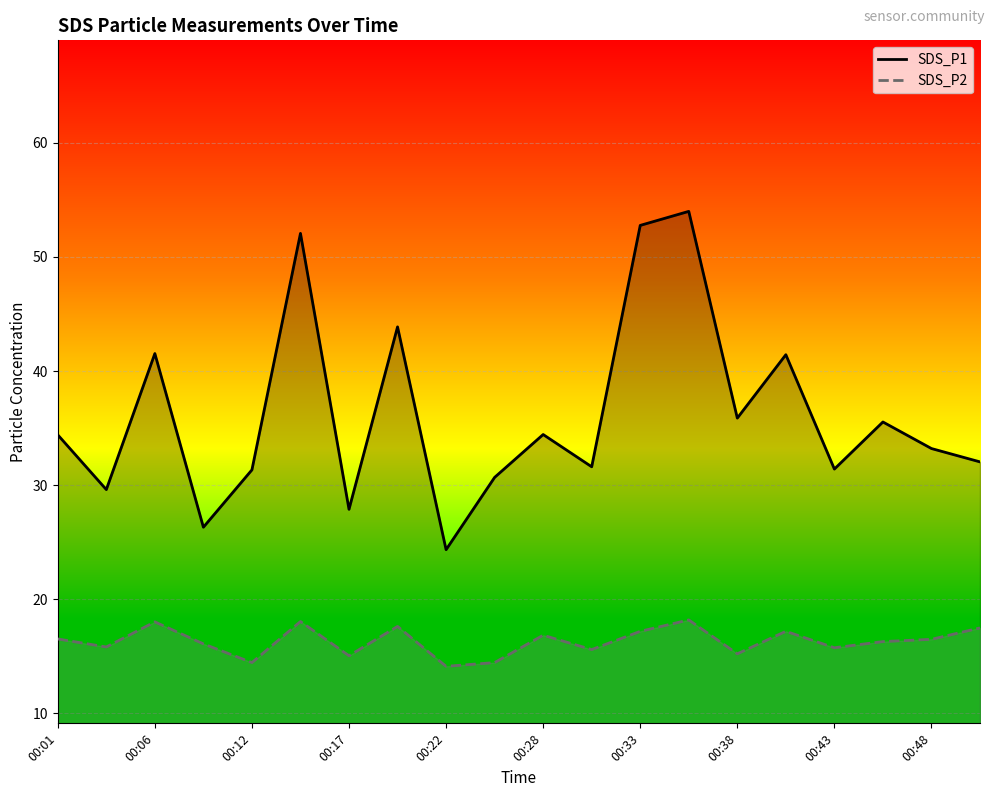

Where does the SDS_P2 series first go above 16?

00:01